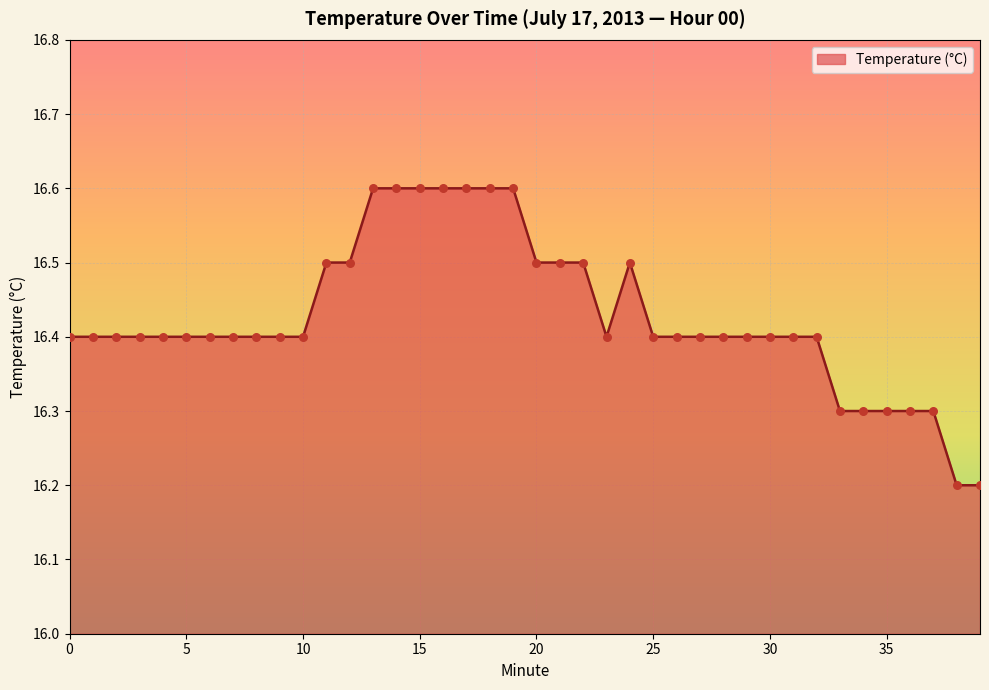

What is the greatest value displayed?

16.6